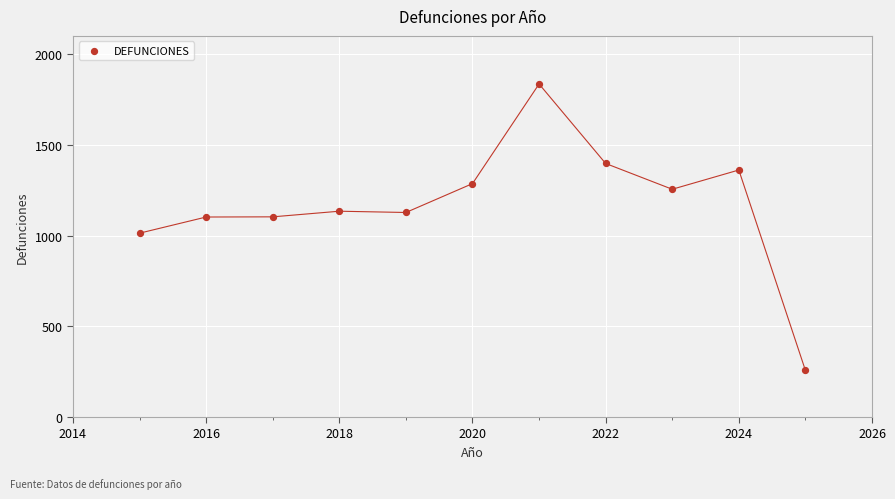

What Y value in the scatter plot is closest to 1046?

1013